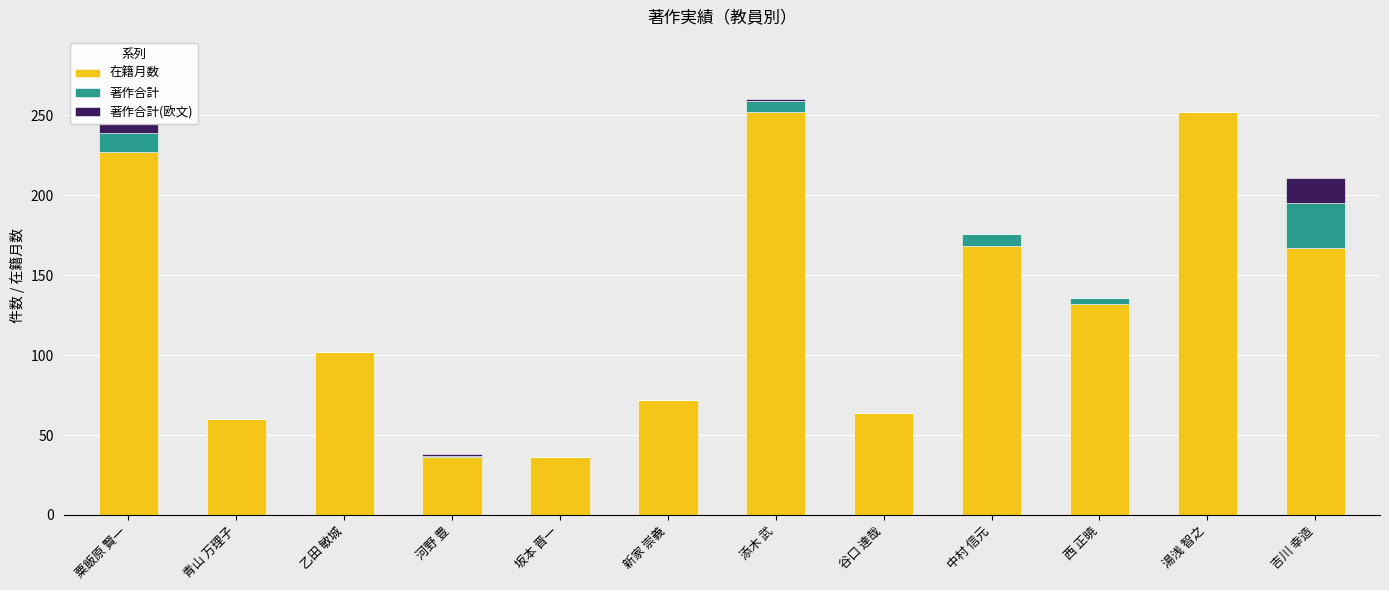

Are the bars horizontal?

No